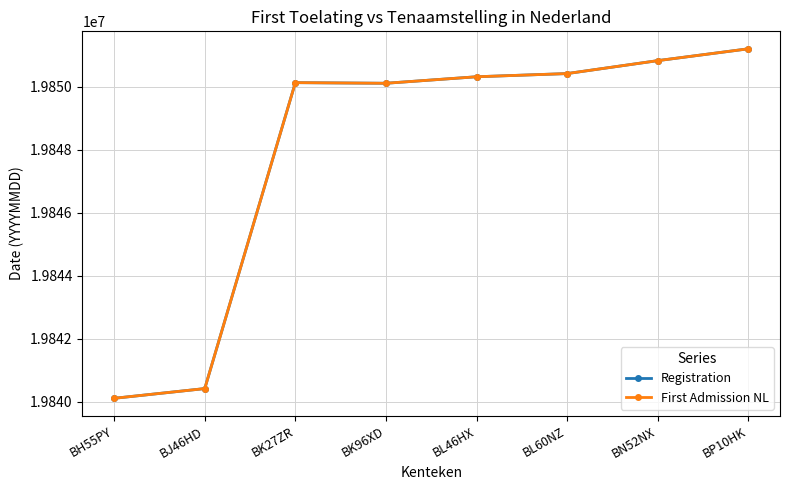

What is the total value across all series at BL46HX?

39700636